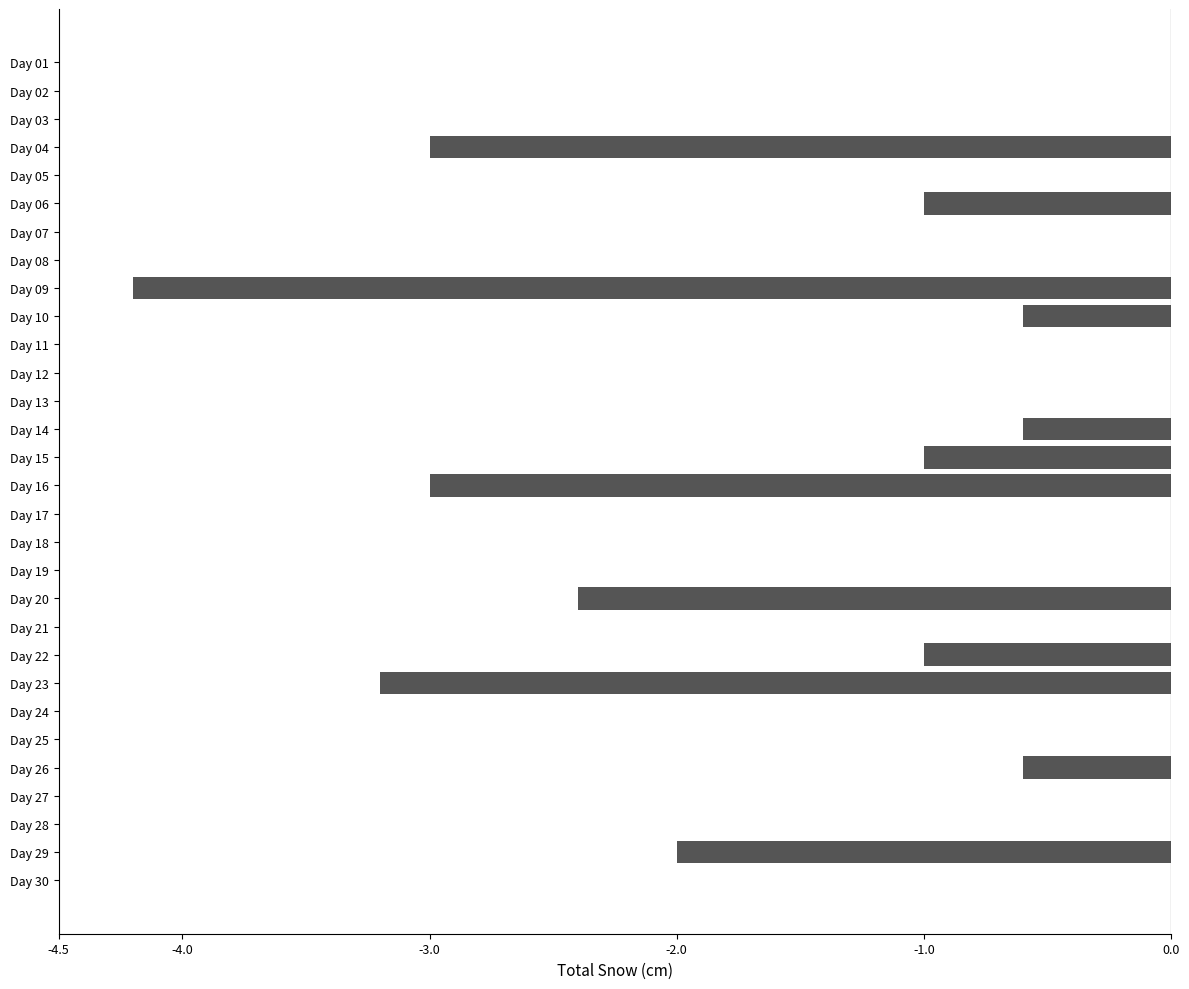

What is the sum of all values?

-22.6